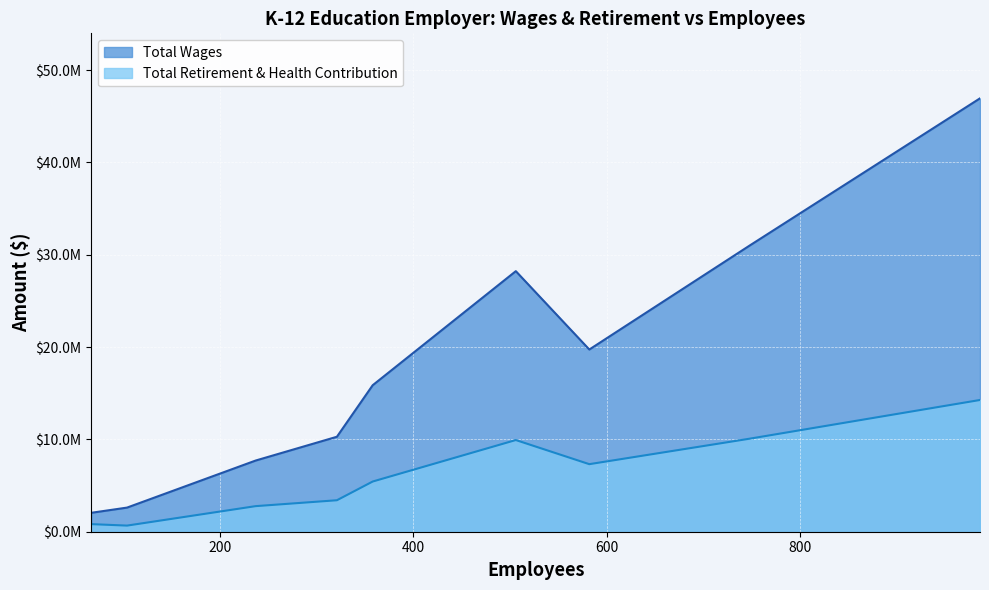

At which category does Total Wages reach its first local peak?

506